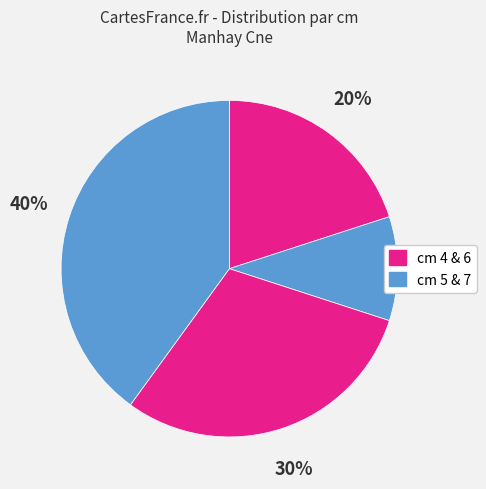

Count the number of slices in the pie.

4